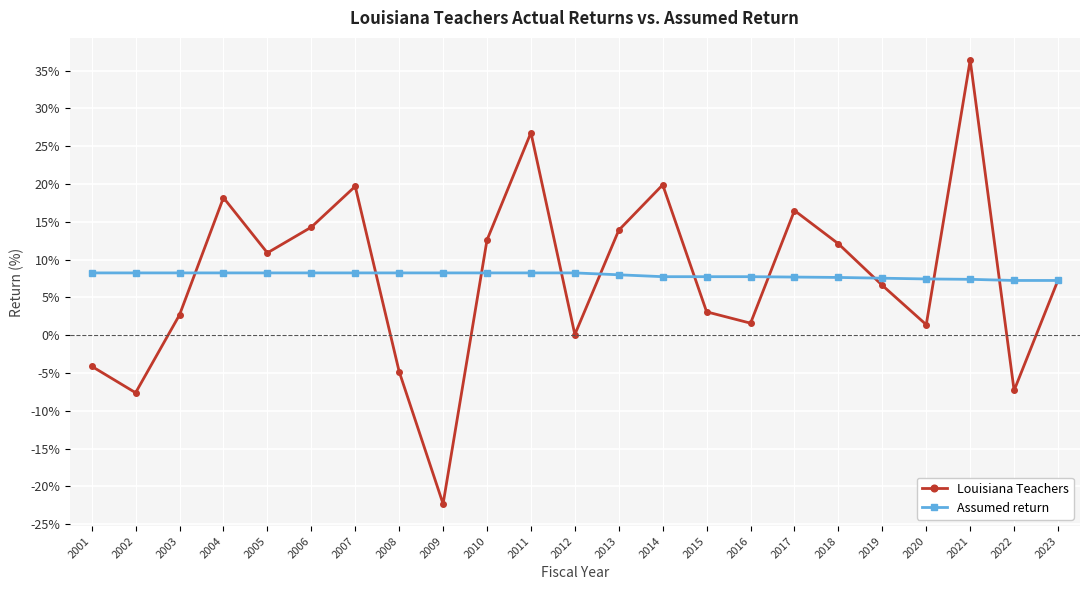

What is the sum of the Louisiana Teachers values at 2006 and 2019?

20.9